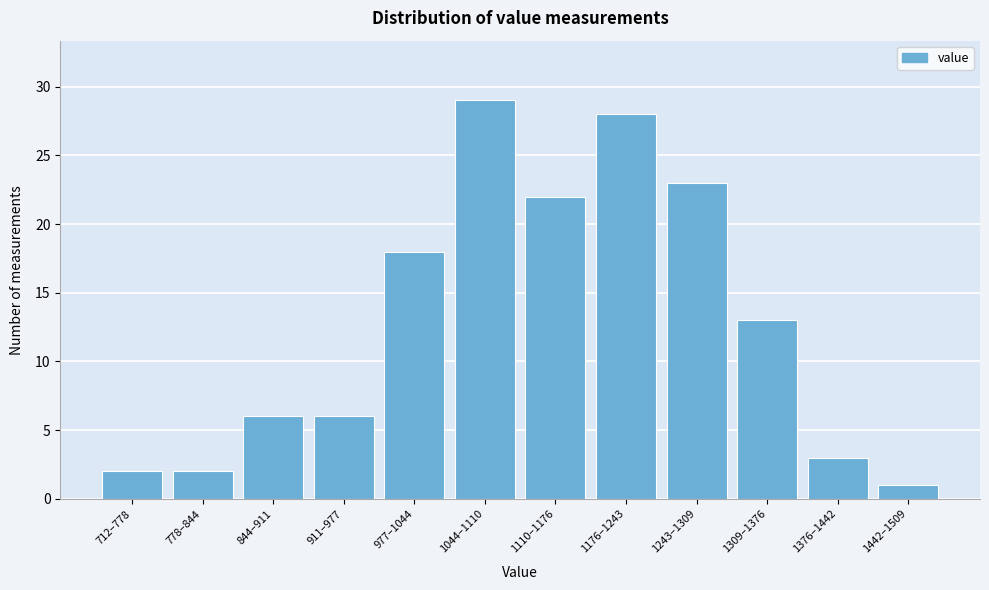

Reading right to left, what are all the values shown in this chart?

1	3	13	23	28	22	29	18	6	6	2	2